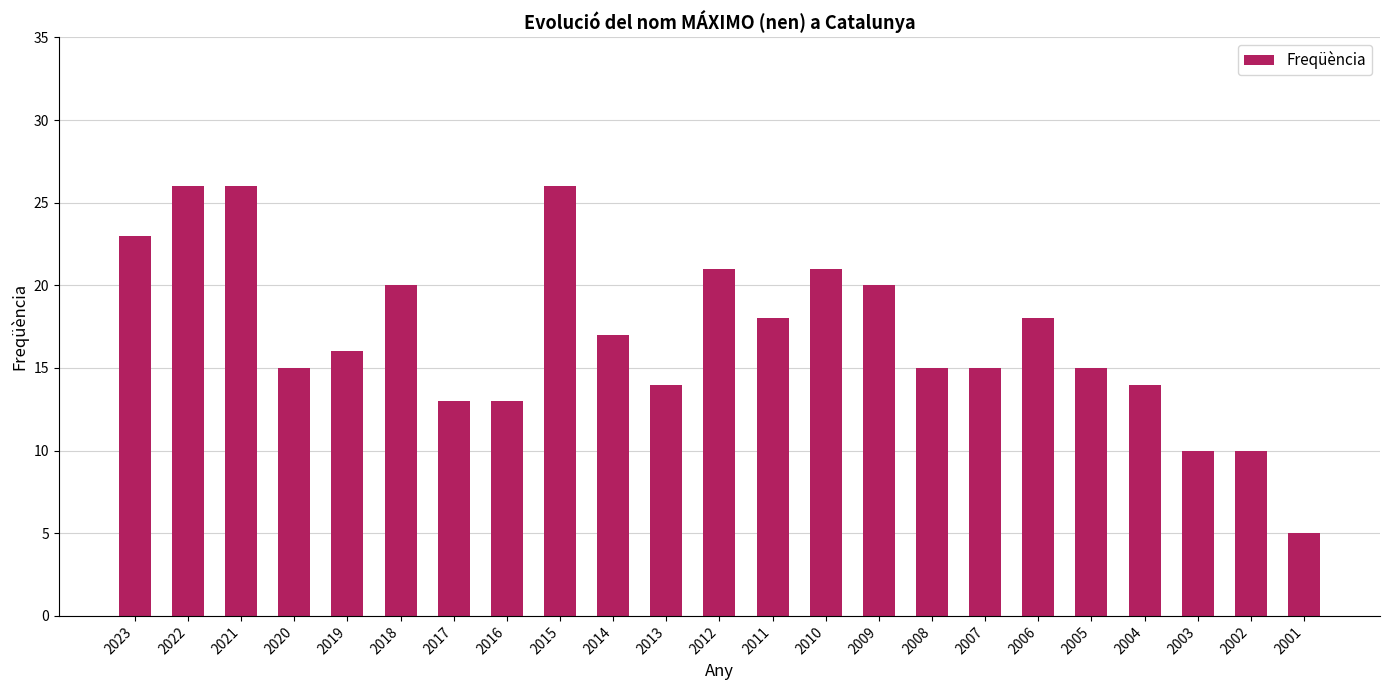

What is the sum of all values?

391